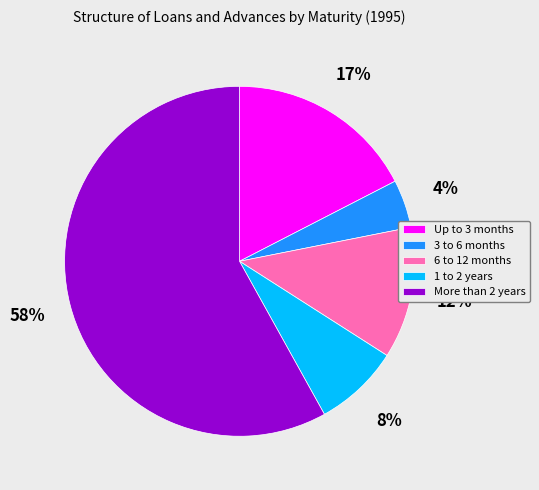

Rank the categories by value from highest to lowest.

More than 2 years, Up to 3 months, 6 to 12 months, 1 to 2 years, 3 to 6 months